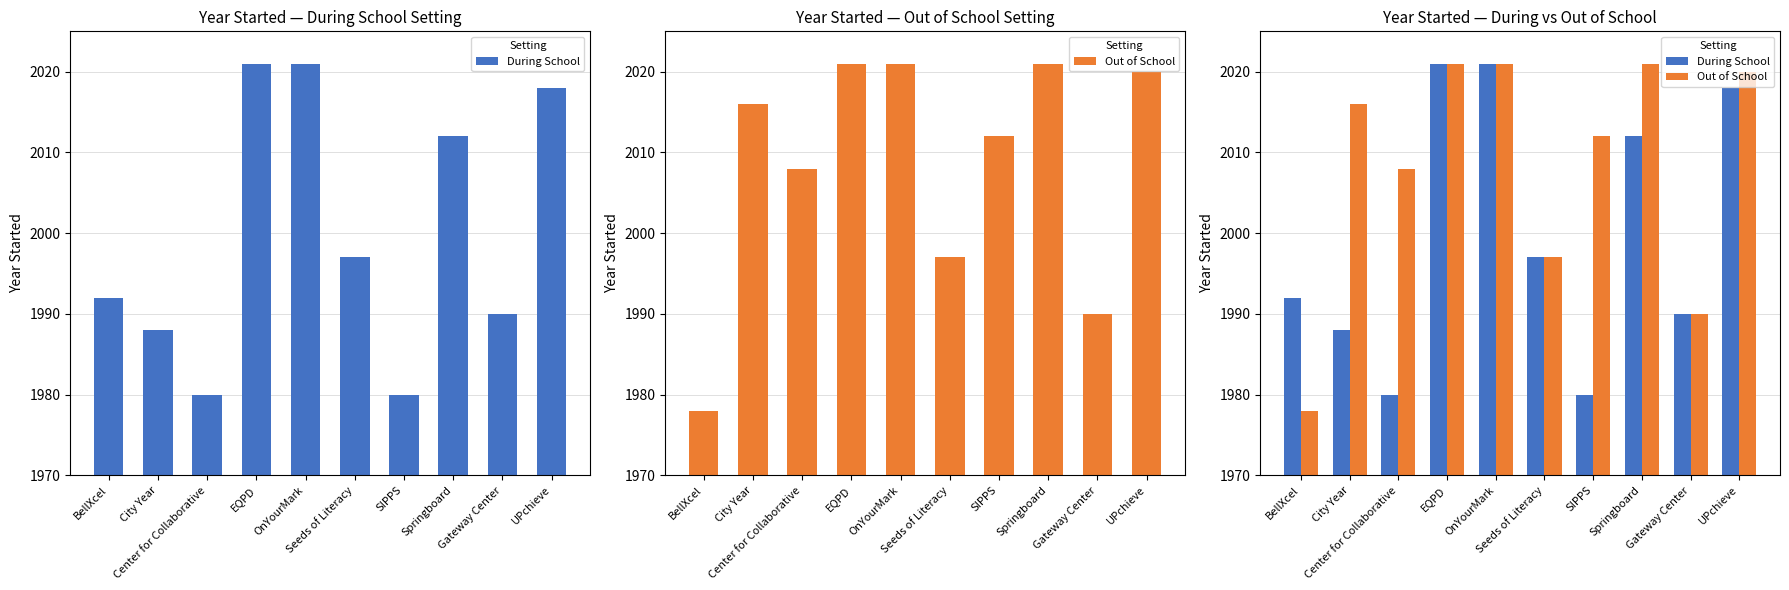

At BellXcel, list the series in order from largest to smallest.

During School, Out of School